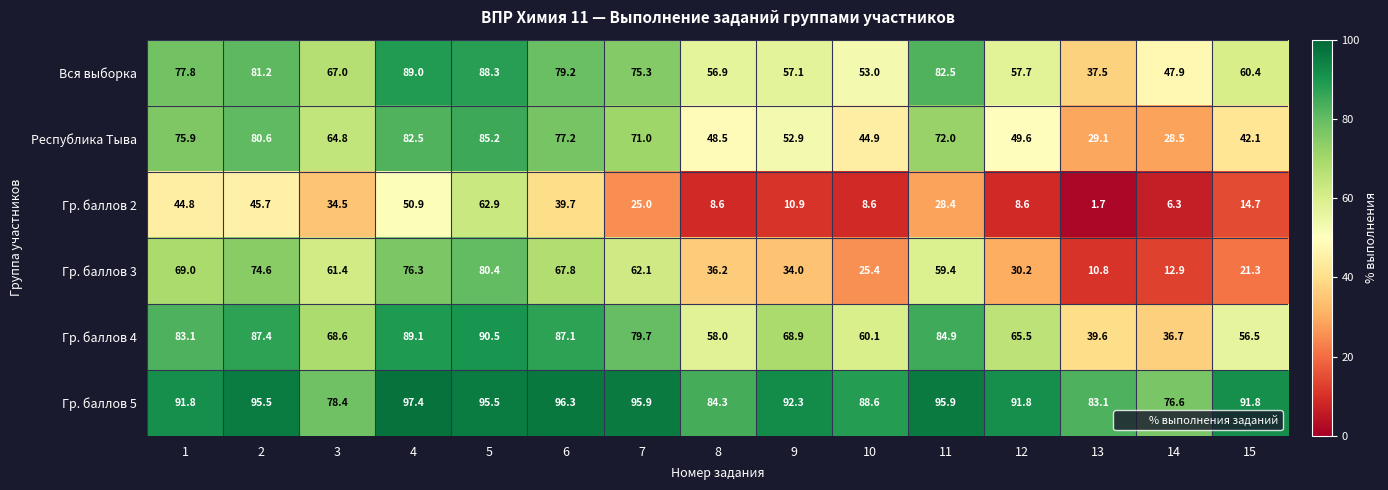

How many categories are shown in the chart?

15